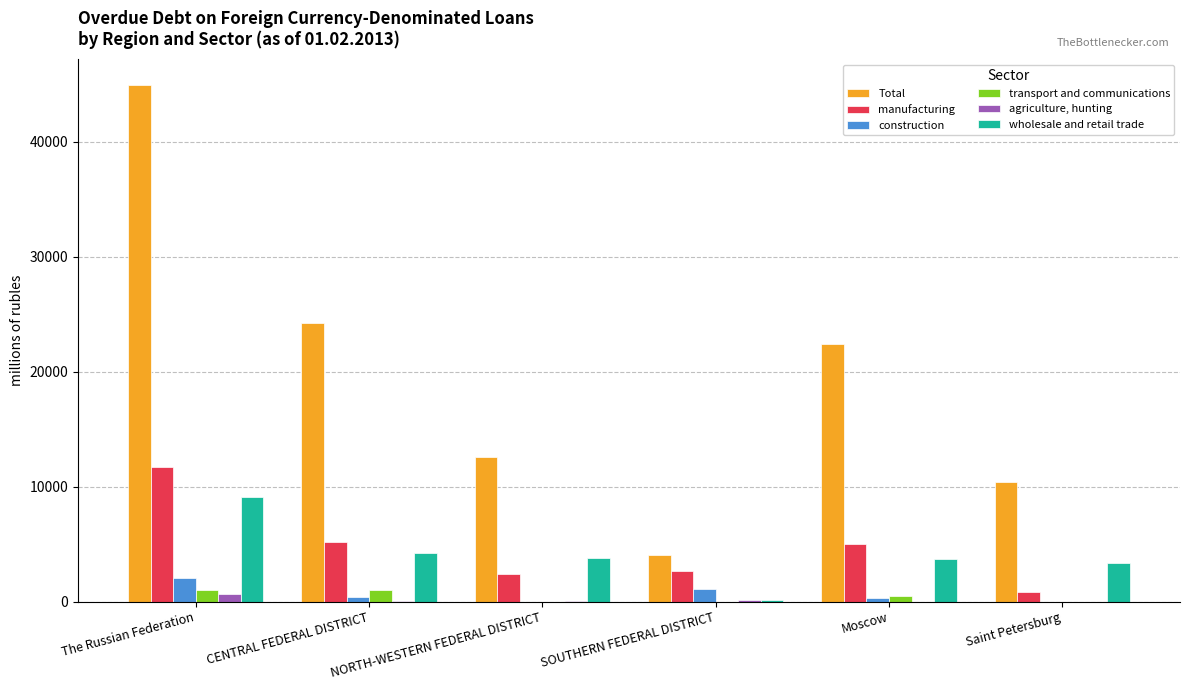

At which category does the chart reach its peak across all series?

The Russian Federation